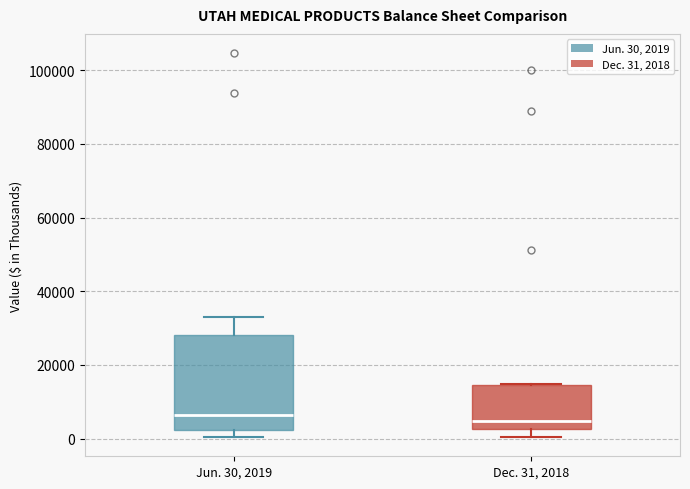

Reading left to right, read every box against the y-axis: the position of its median line, the range the box covers, and the ends of its whiskers. The values are not printed on the chart, so give them approximately, as read against the axis.

Jun. 30, 2019: median 6000, box 2000 to 28000, whiskers 0 to 32000
Dec. 31, 2018: median 4000, box 2000 to 14000, whiskers 0 to 14000